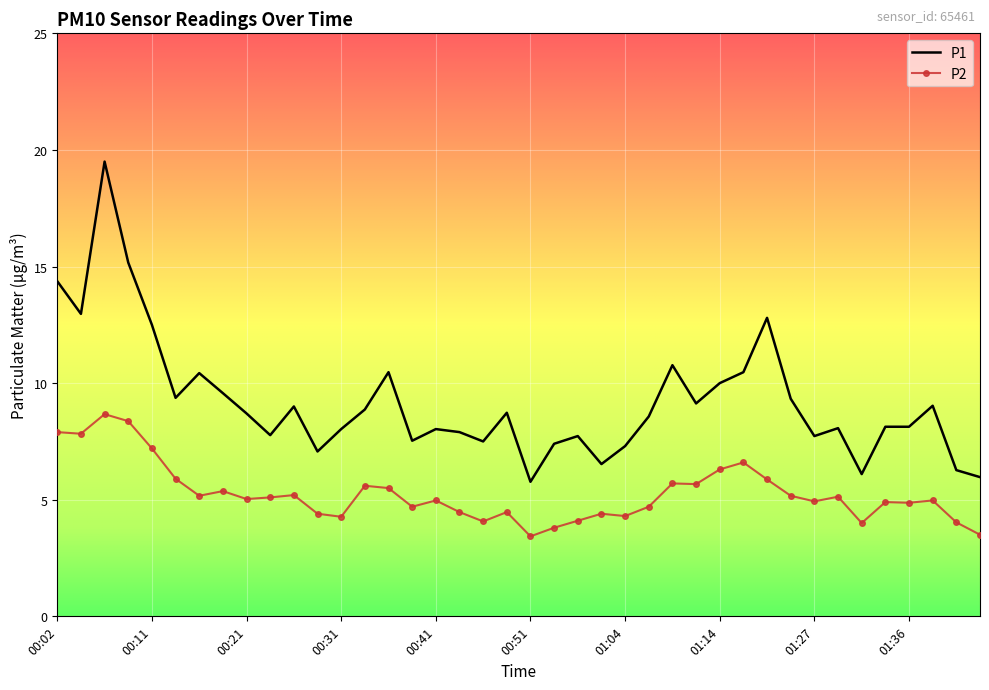

What is the maximum value shown in the chart?

19.5